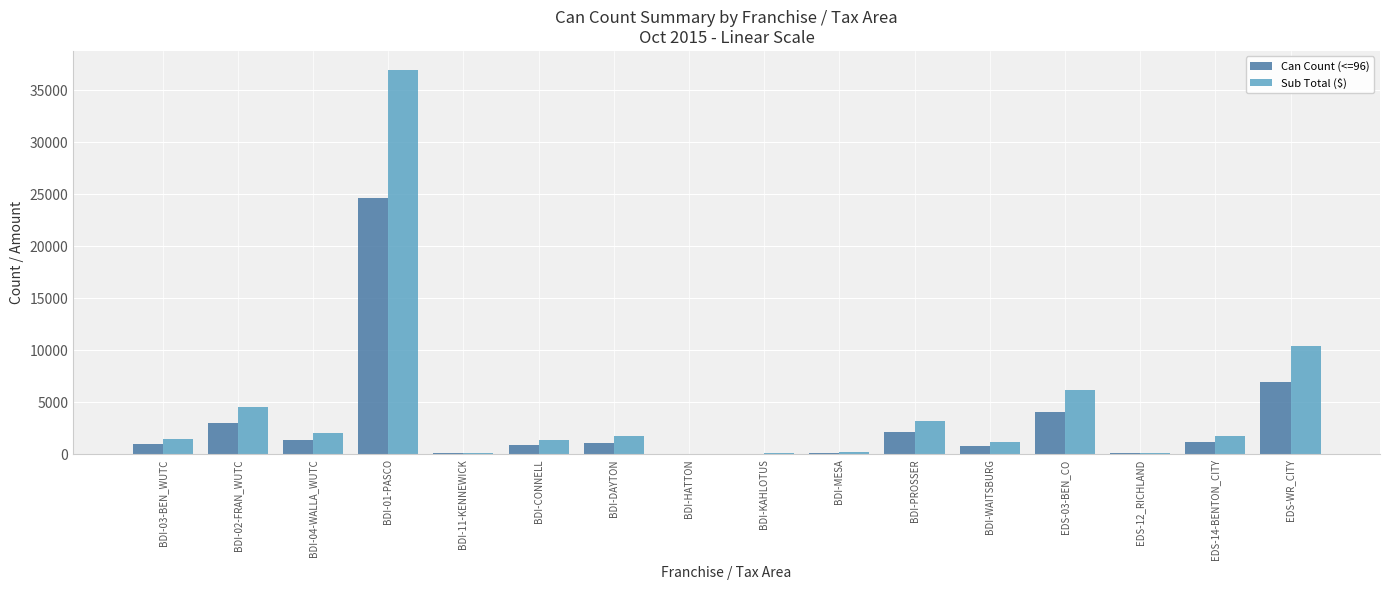

Is it true that Sub Total ($) equals 7870.9 at BDI-02-FRAN_WUTC?

False